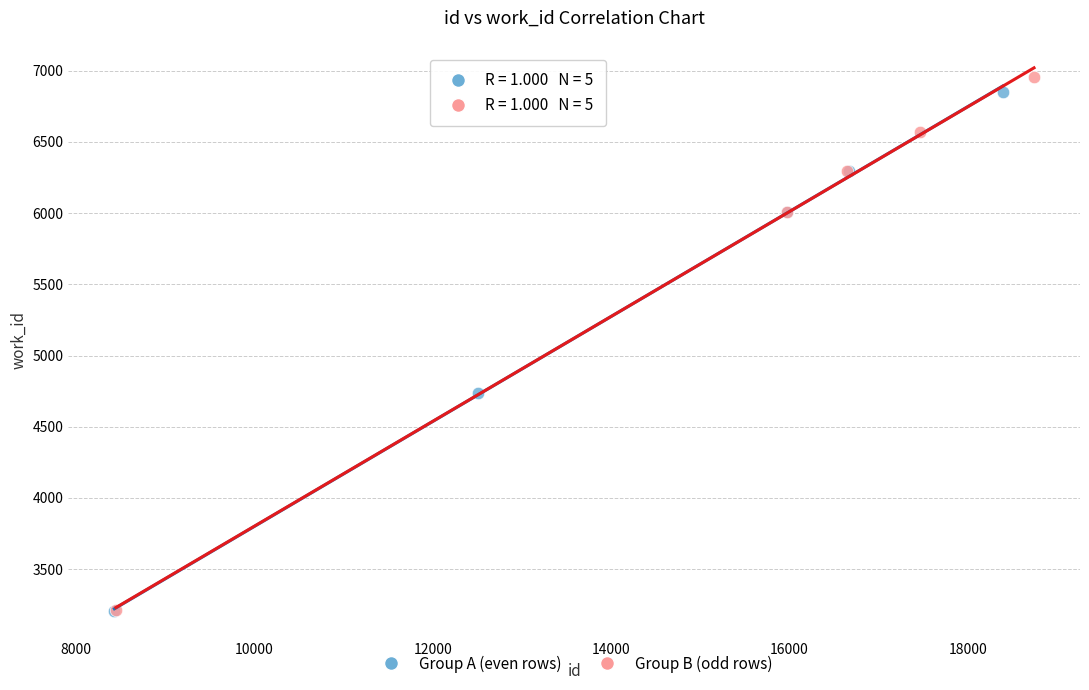

What are all the series names shown in the legend?

Group A (even rows), Group B (odd rows)